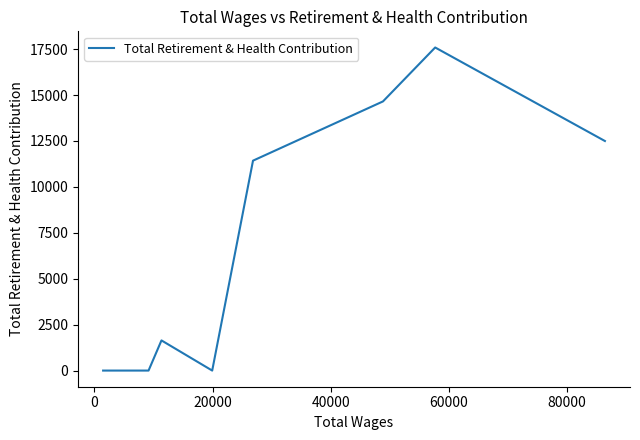

How many points are lower than both their immediate neighbors (excluding endpoints)?

1